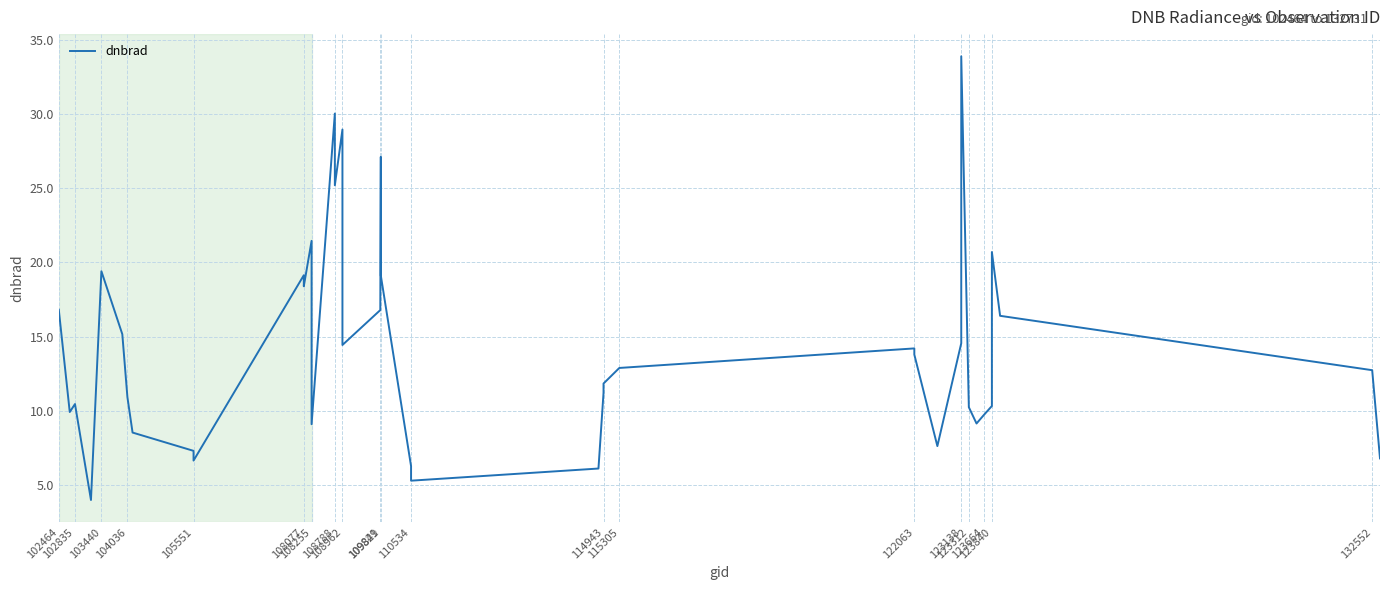

Which has a higher value, 123664 or 108788?

108788